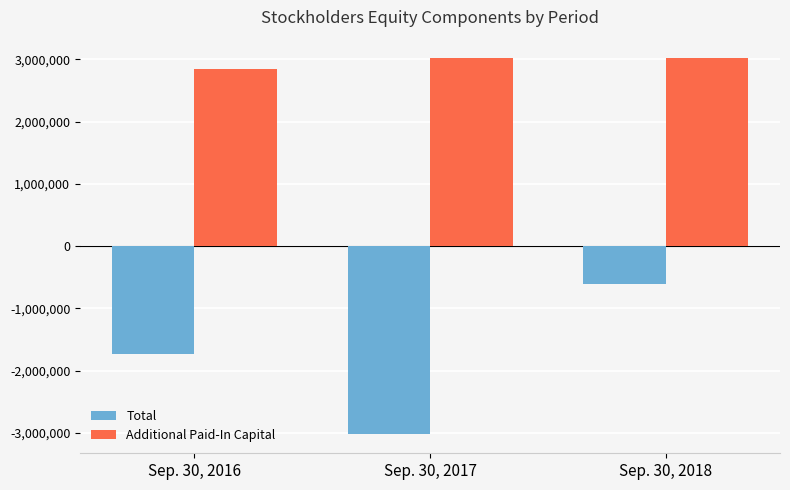

What is the difference between the highest and lowest values at Sep. 30, 2018?

3625457